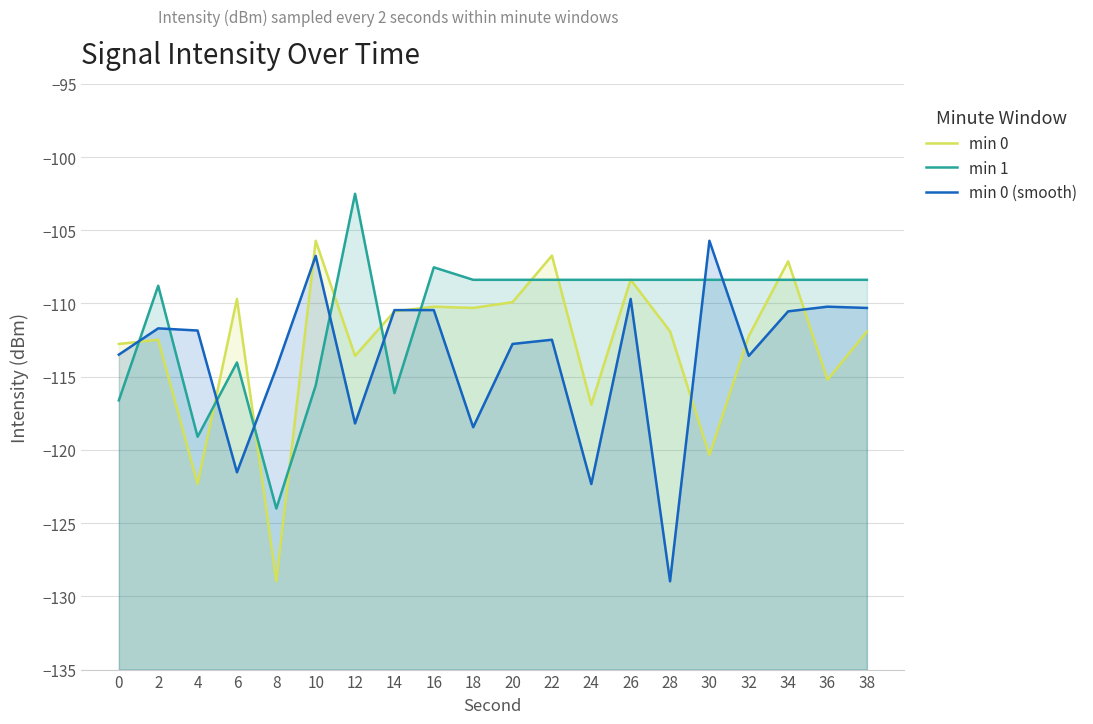

How many lines are shown in the chart?

3